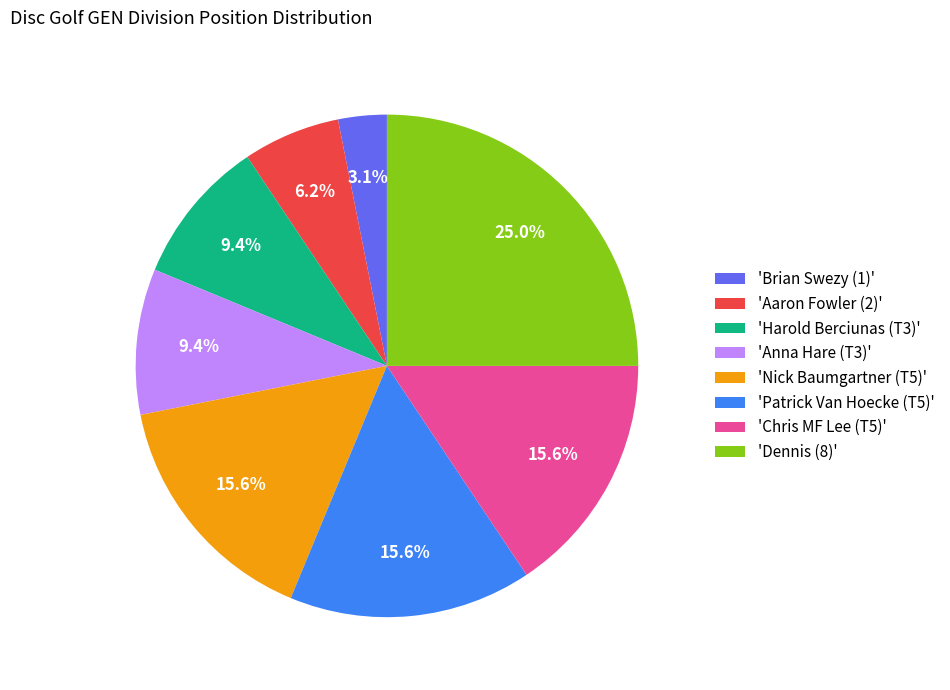

Combined, what portion of the pie is 'Anna Hare (T3)' and 'Brian Swezy (1)'?

12.5%